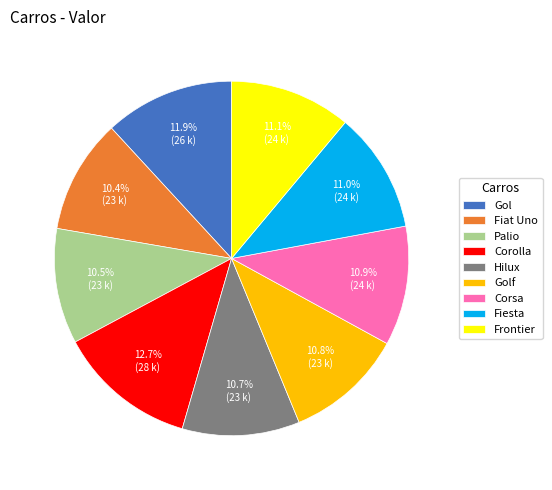

True or false: Frontier accounts for 4% of the total.

False